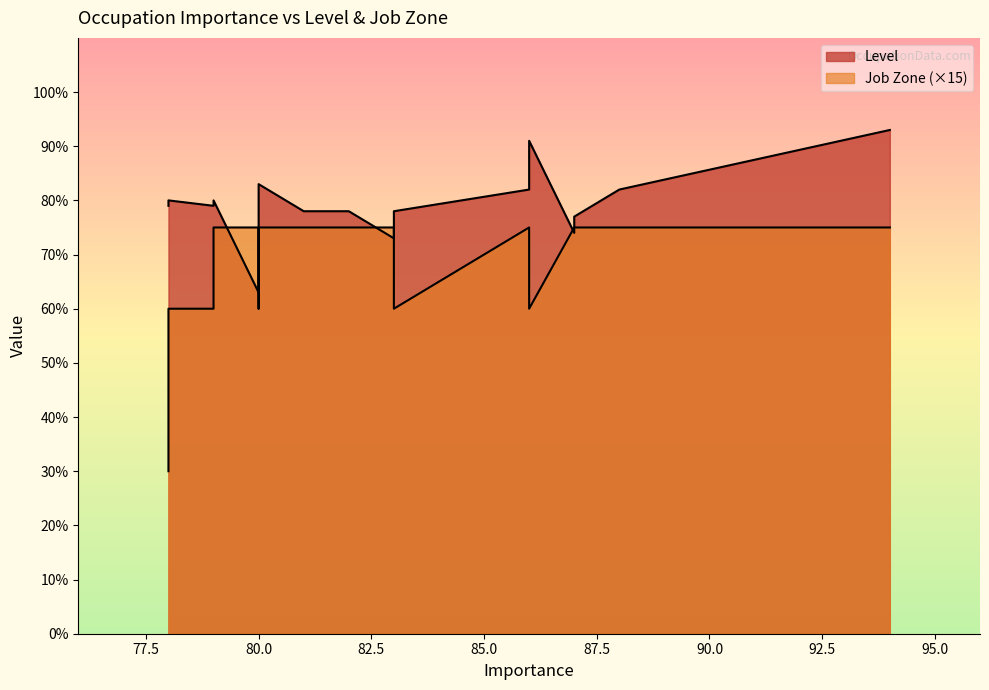

True or false: Job Zone has a value of 38 at 87.

False